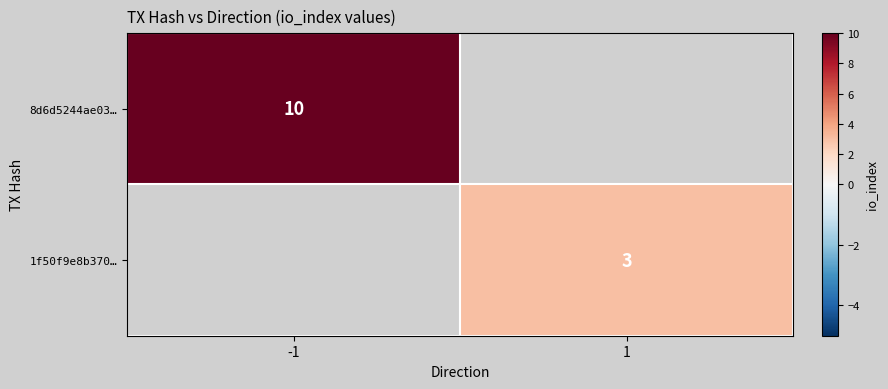

How many categories are shown in the chart?

2